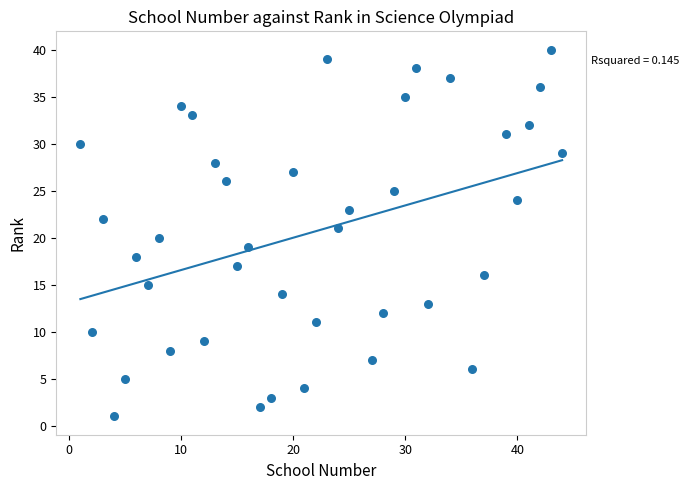

What is the range of Y values (max minus min)?

39